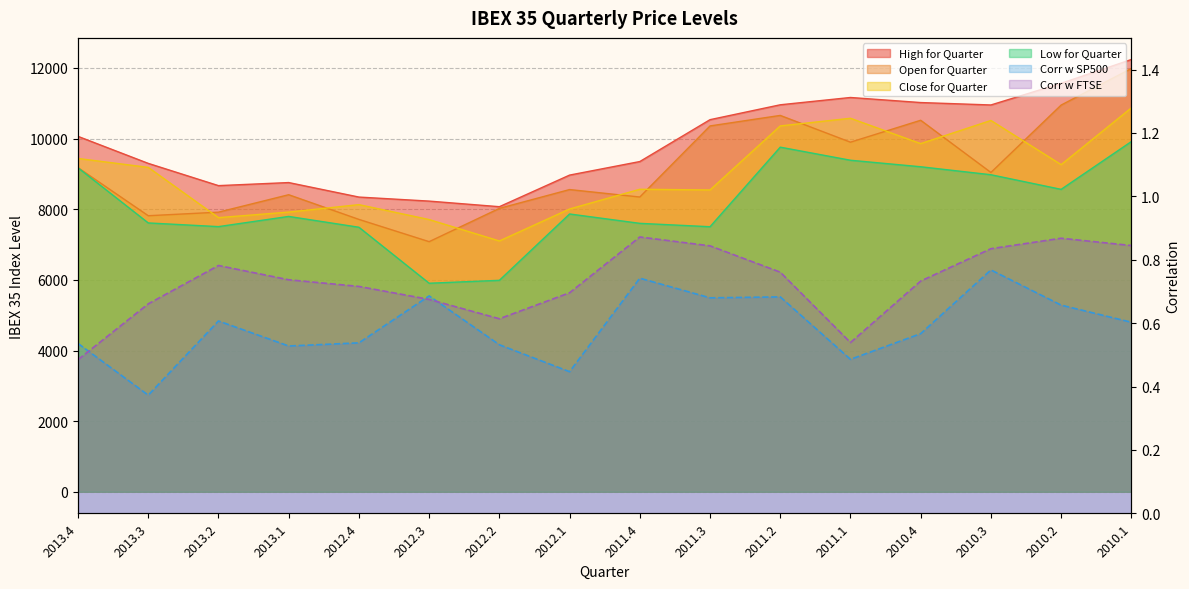

True or false: High for Quarter has a value of 2295.3 at 2013.2.

False